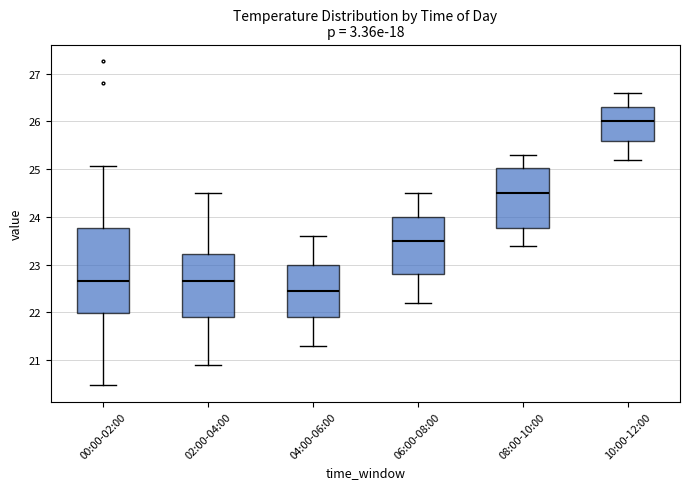

Comparing the boxes themselves (not the whiskers), which one is the tallest?

00:00-02:00